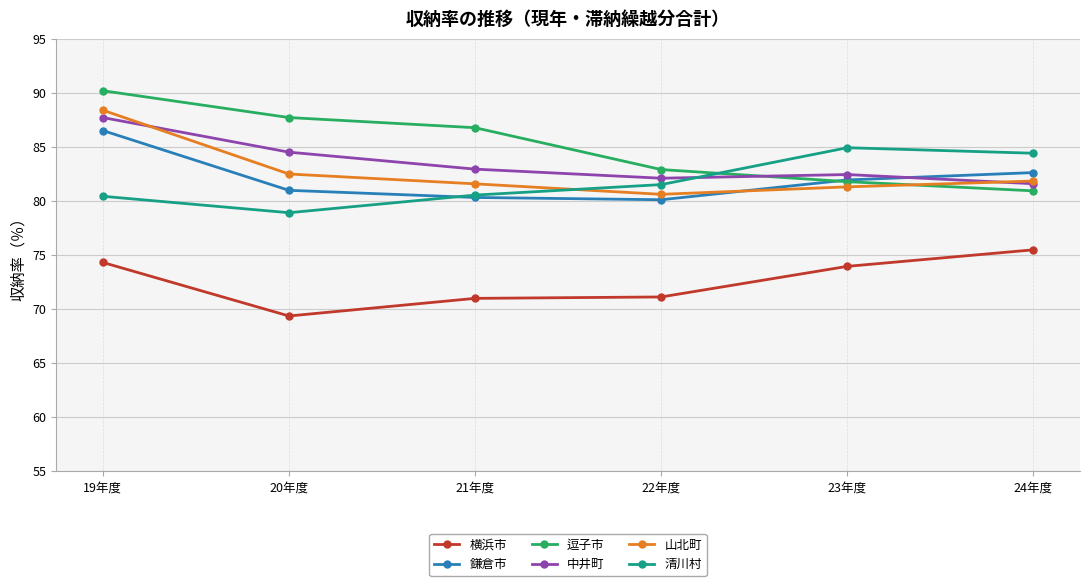

Where do 清川村 and 逗子市 first cross each other?

22年度 and 23年度